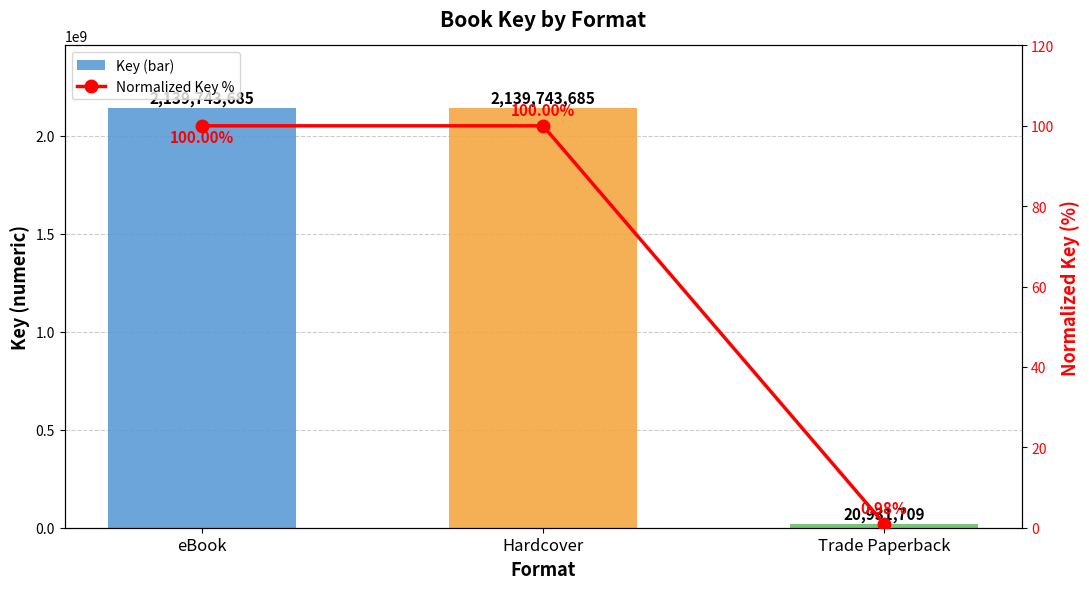

At which category is the sum across all series the highest?

eBook